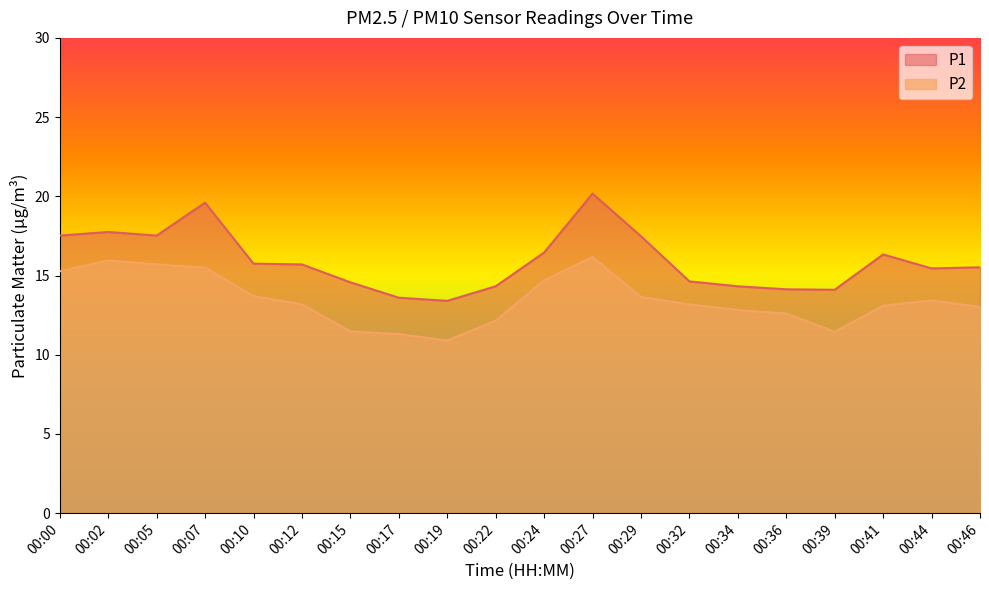

The P1 series shows 16.4 at 00:24. True or false?

True